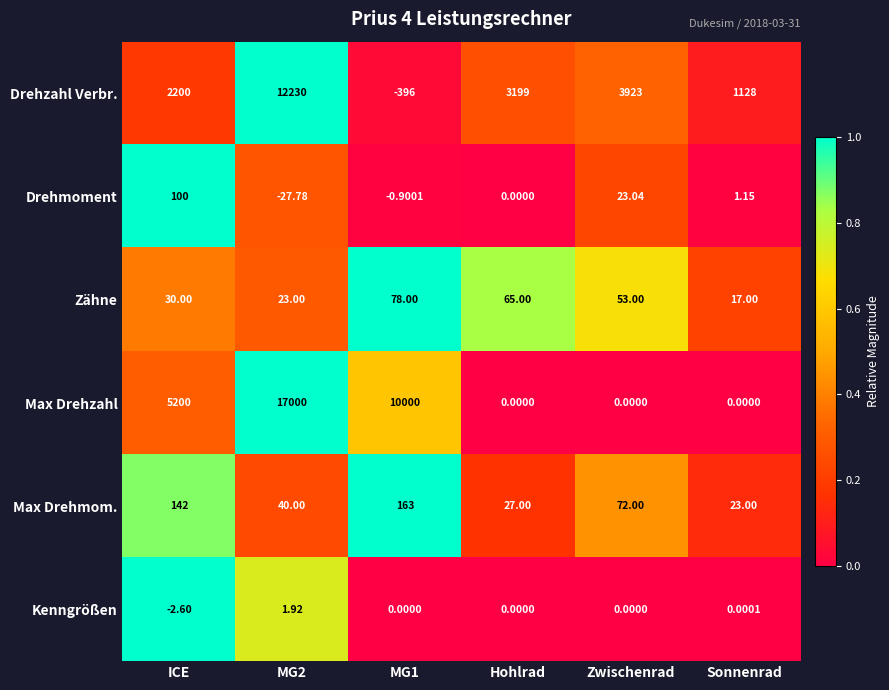

Is the value of Zähne at Sonnenrad greater than the value of Kenngrößen at ICE?

Yes